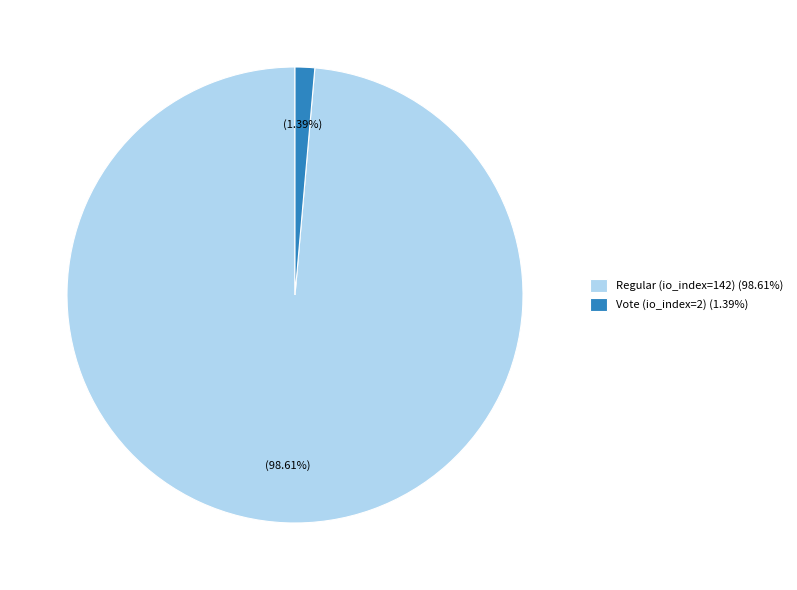

Does Regular (io_index=142) account for over 50% of the chart?

Yes